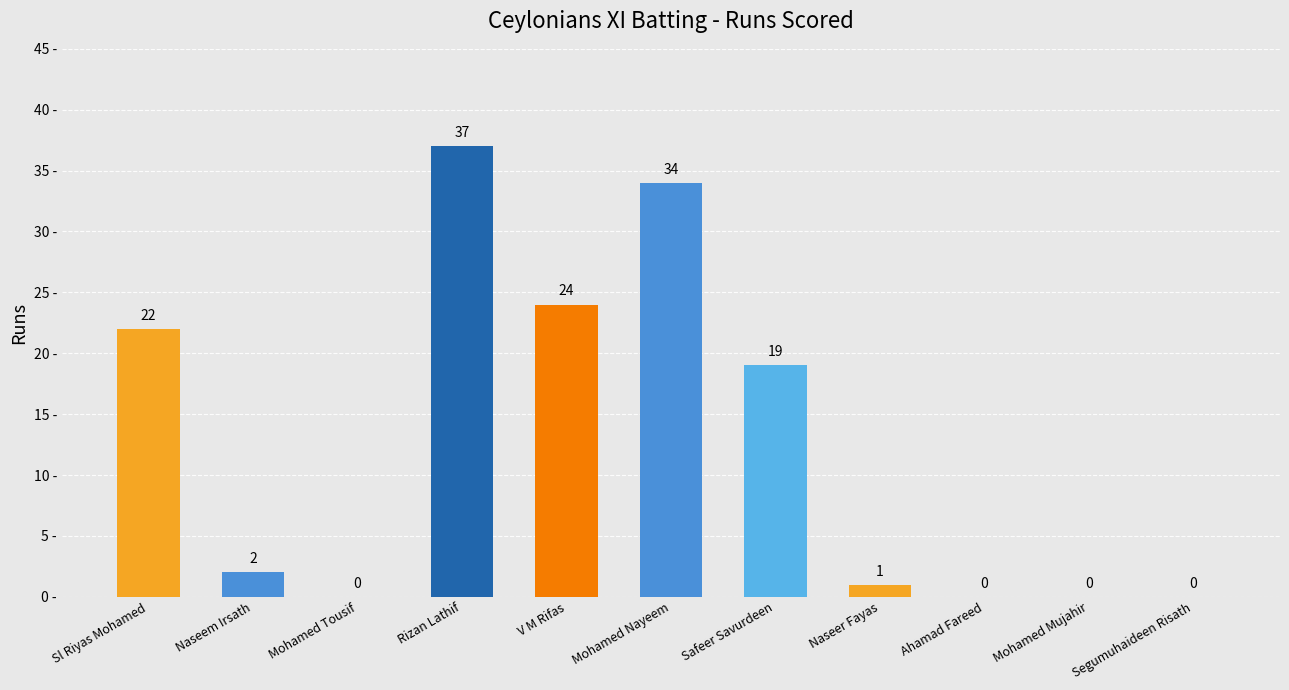

Reading left to right, what are all the values shown in this chart?

22	2	0	37	24	34	19	1	0	0	0